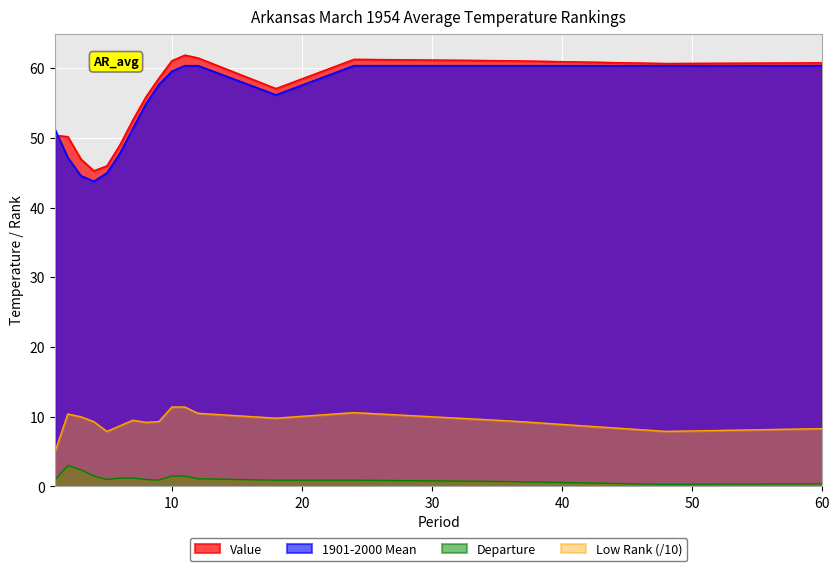

At which category does Low Rank reach its first local peak?

2